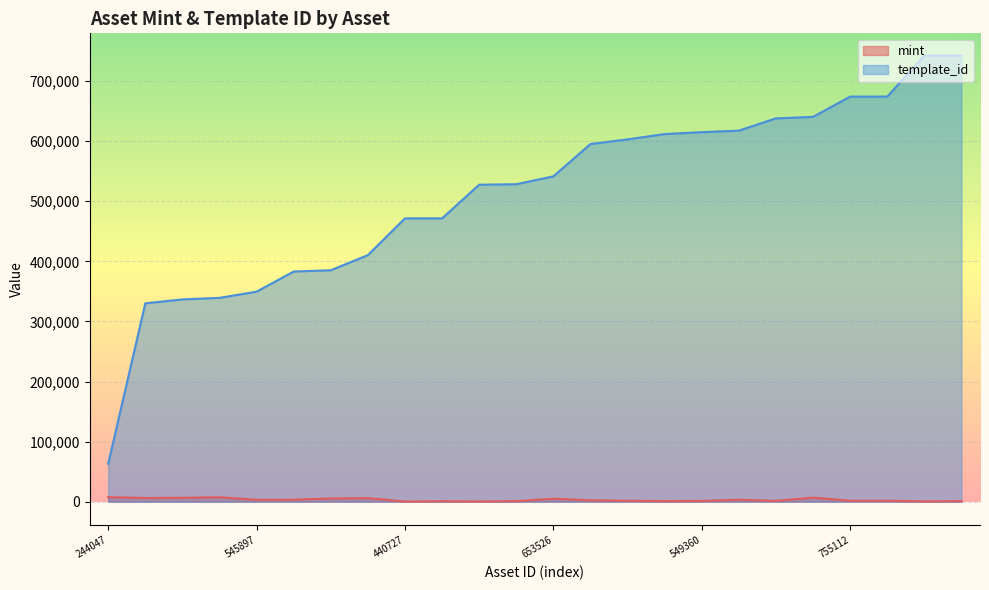

At how many categories does at least one series exceed 258144?

23